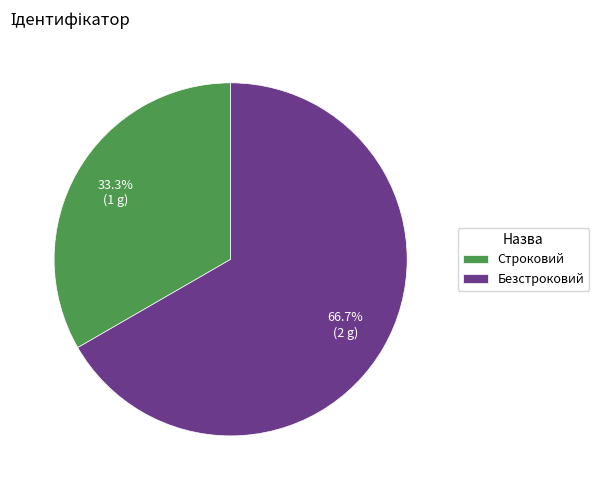

How many slices are in this pie chart?

2